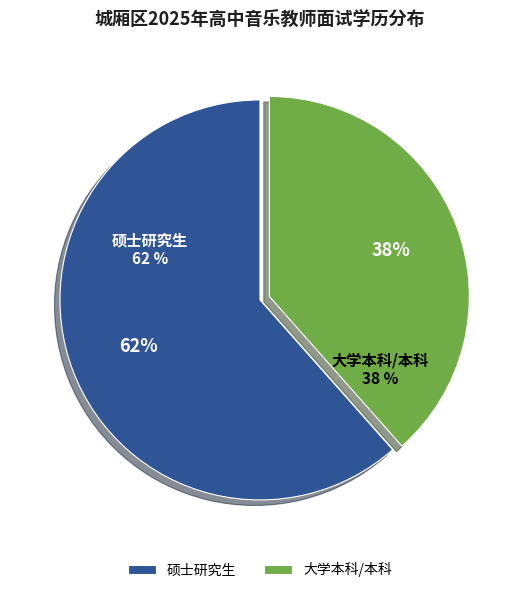

Do 硕士研究生 and 大学本科/本科 together represent more than half of the pie?

Yes